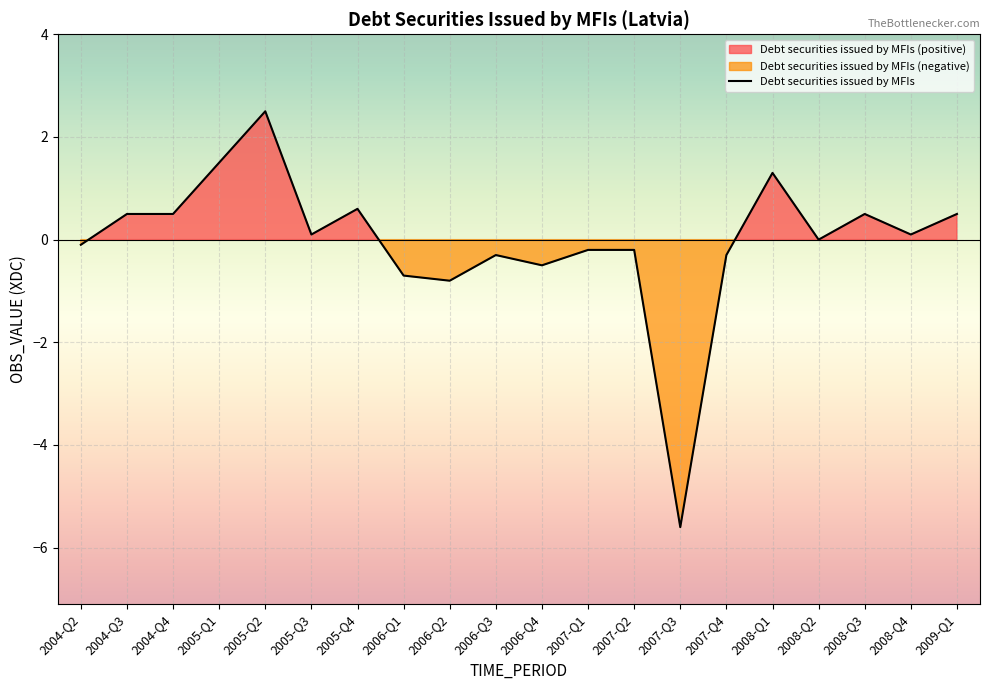

Count the number of data series in this chart.

1